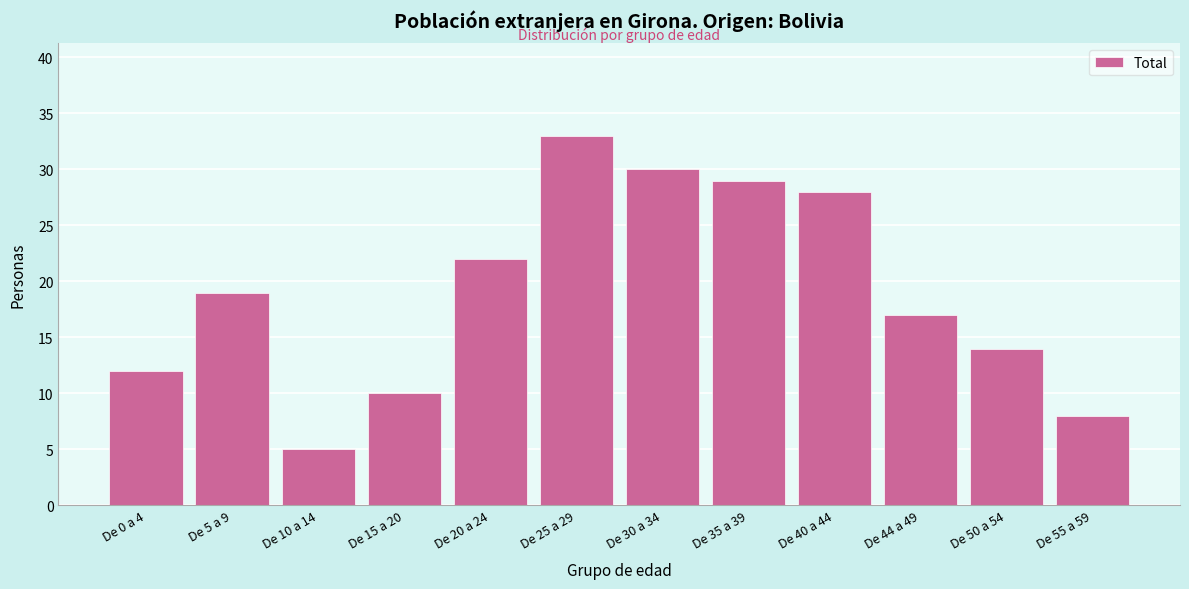

Reading left to right, list all the values displayed in this chart.

12	19	5	10	22	33	30	29	28	17	14	8